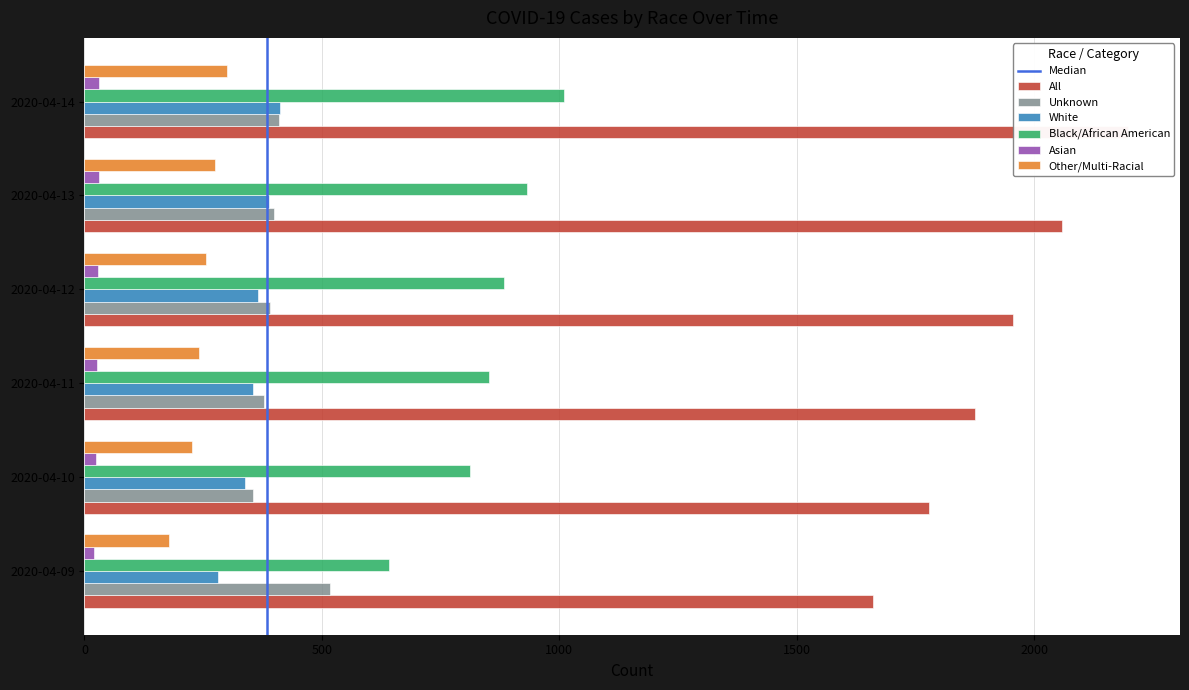

Rank the series at 2020-04-14 from highest to lowest value.

All, Black/African American, White, Unknown, Other/Multi-Racial, Asian